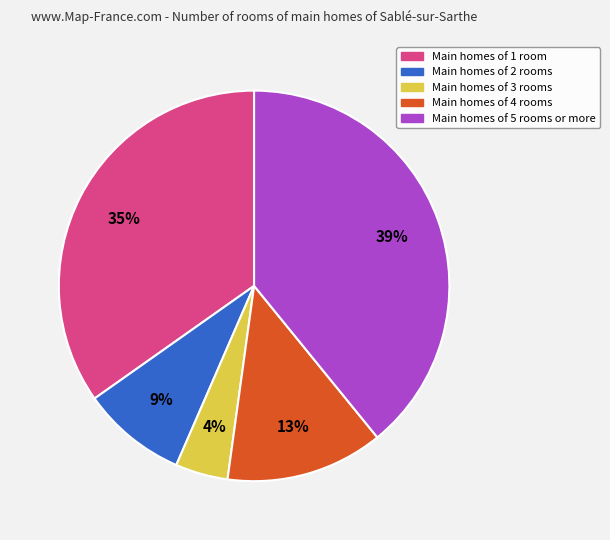

To the nearest percent, what percentage of the pie is Main homes of 3 rooms?

4%